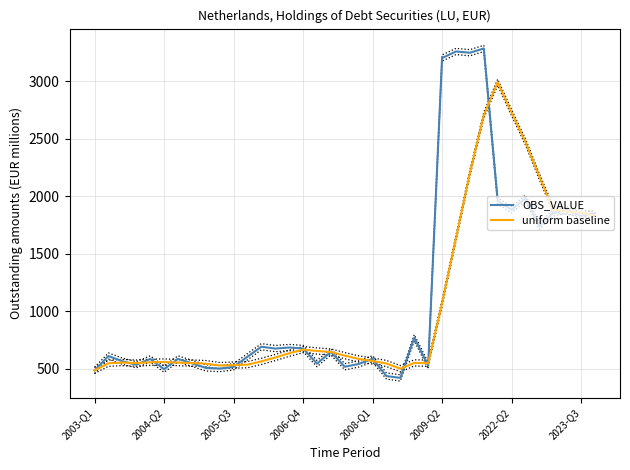

True or false: OBS_VALUE has a value of 696.7 at 21.

False